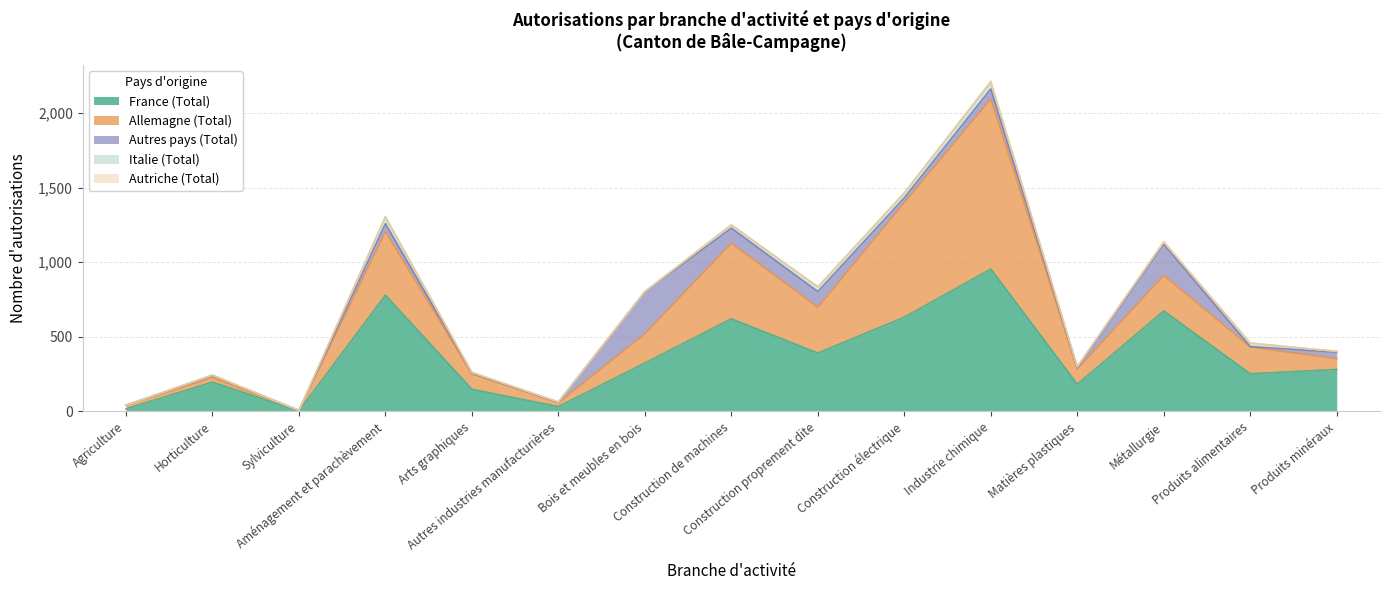

How many values in the France (Total) series are below 281?

7